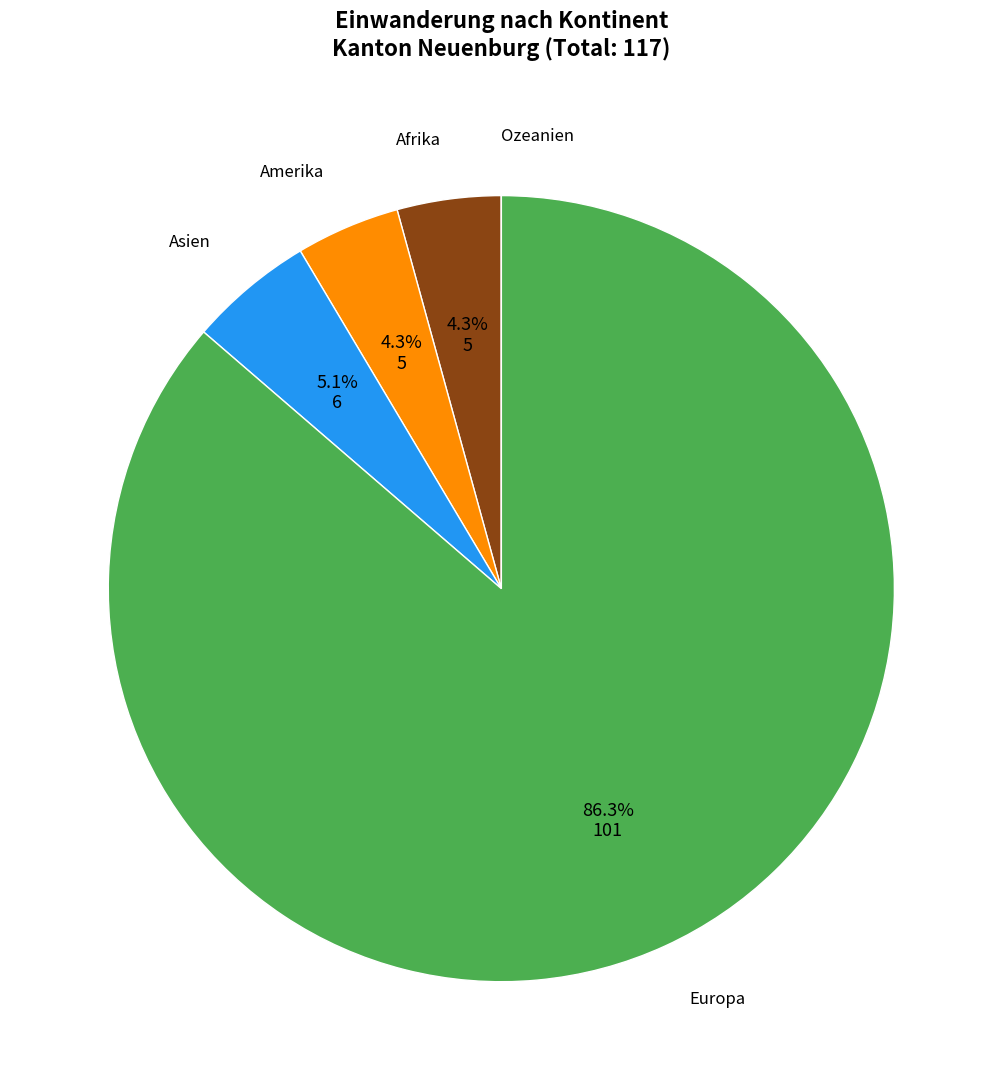

Is there any slice that represents more than half of the pie?

Yes